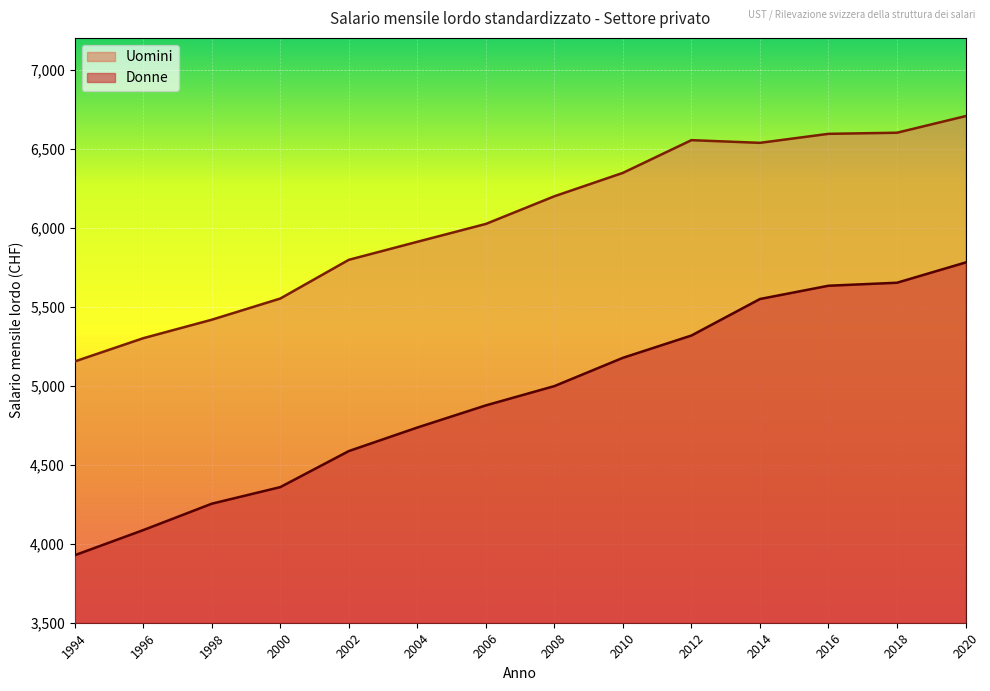

Does the chart display data point markers on the line(s)?

No